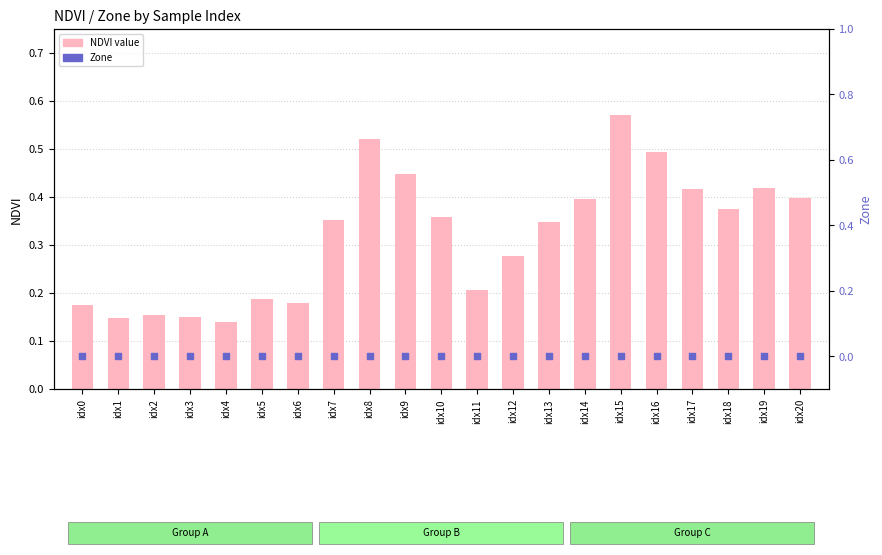

Which series has the largest total across all categories?

NDVI